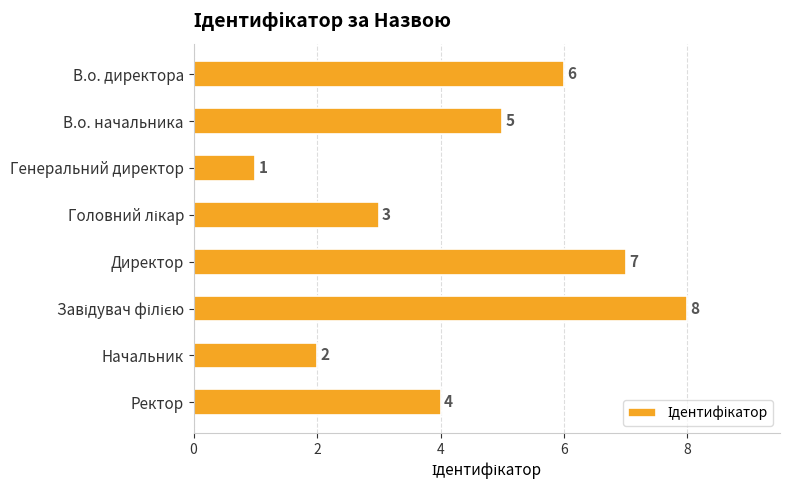

How many values are between 3 and 7?

5